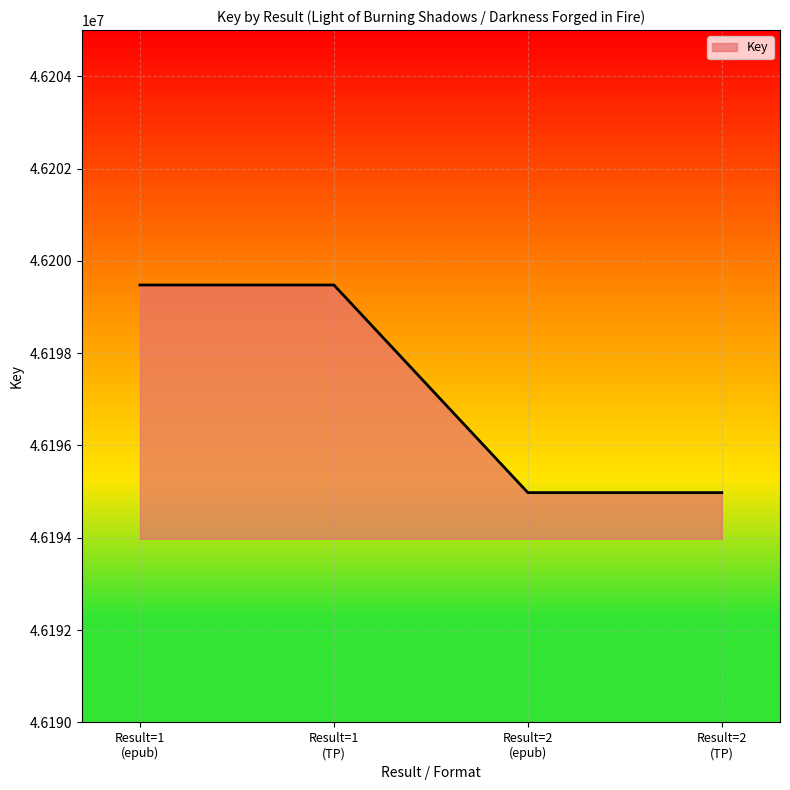

Does the chart display data point markers on the line(s)?

No